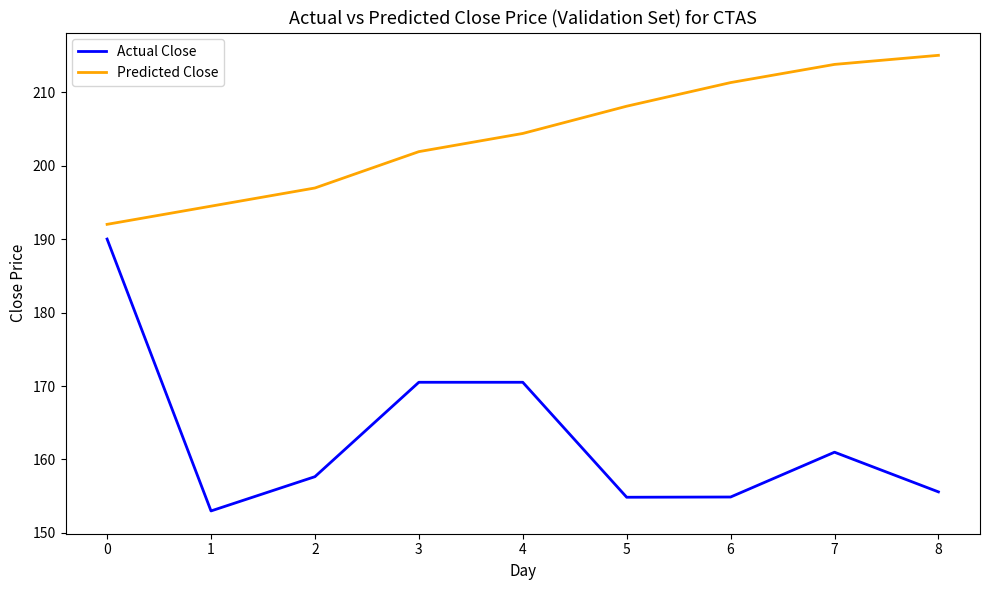

Does the chart display data point markers on the line(s)?

No